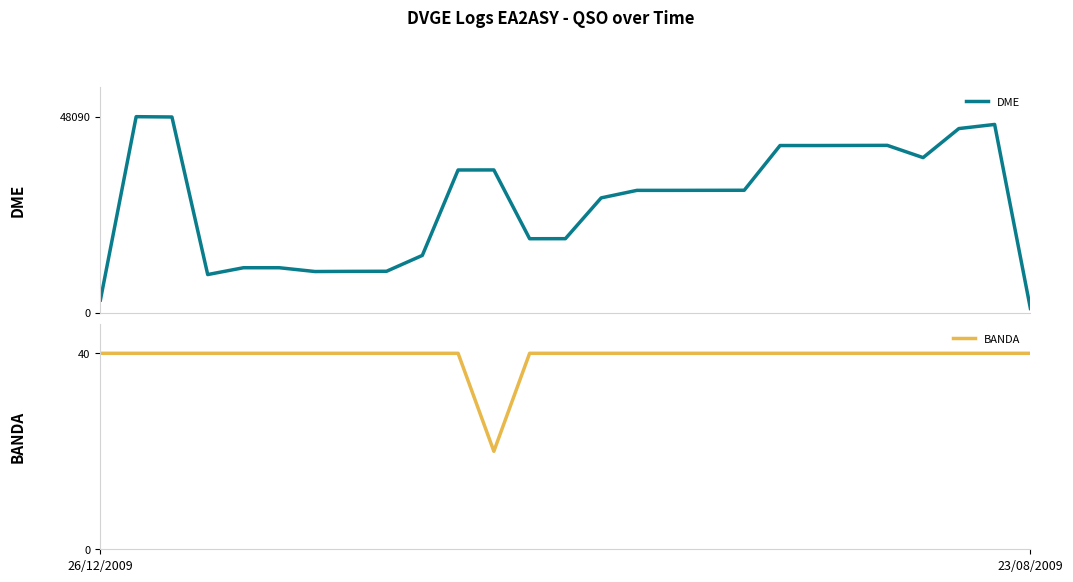

True or false: DME and BANDA intersect in this chart.

False